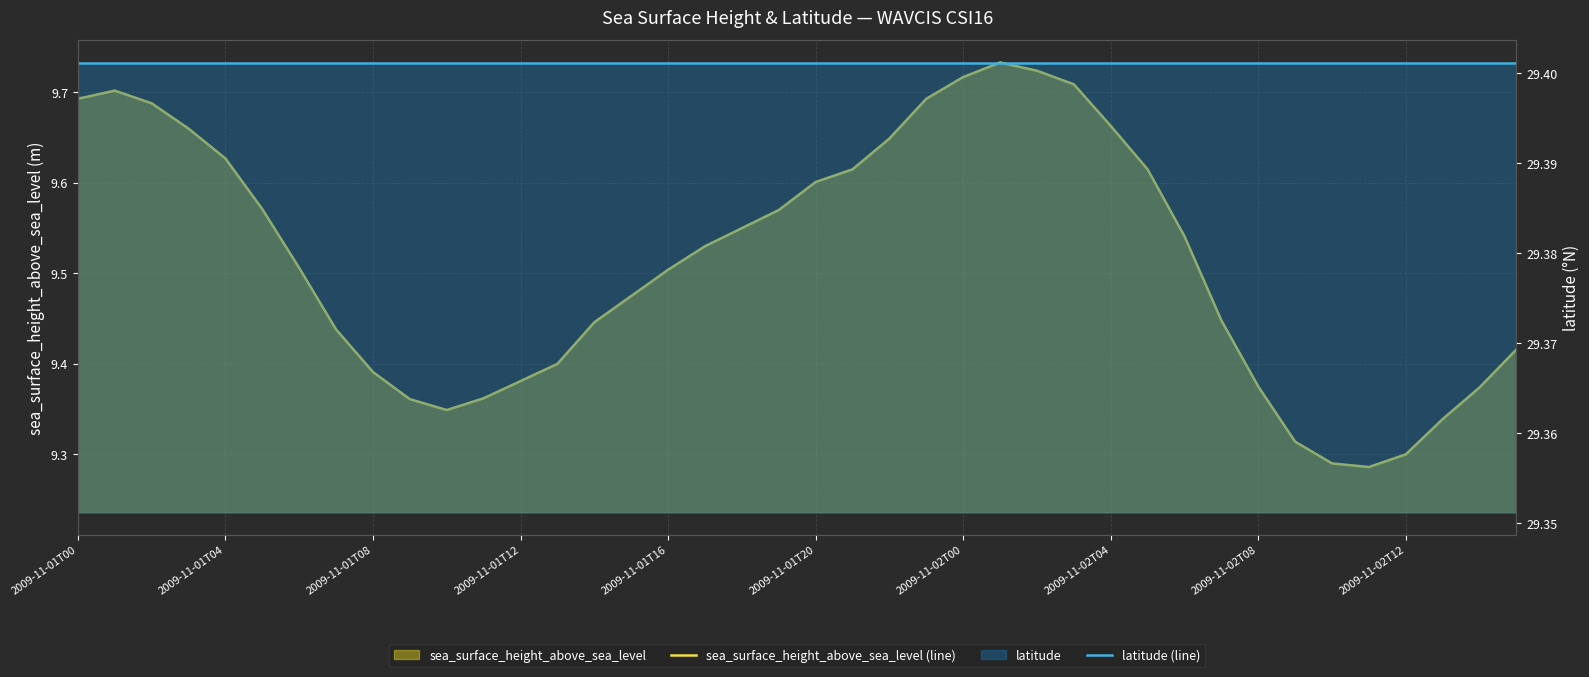

Is the value of latitude (line) at 2009-11-01T20 greater than the value of sea_surface_height_above_sea_level (line) at 10?

Yes